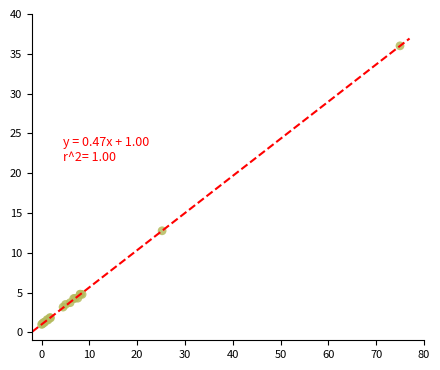

What Y value in the scatter plot is closest to 18?

12.8